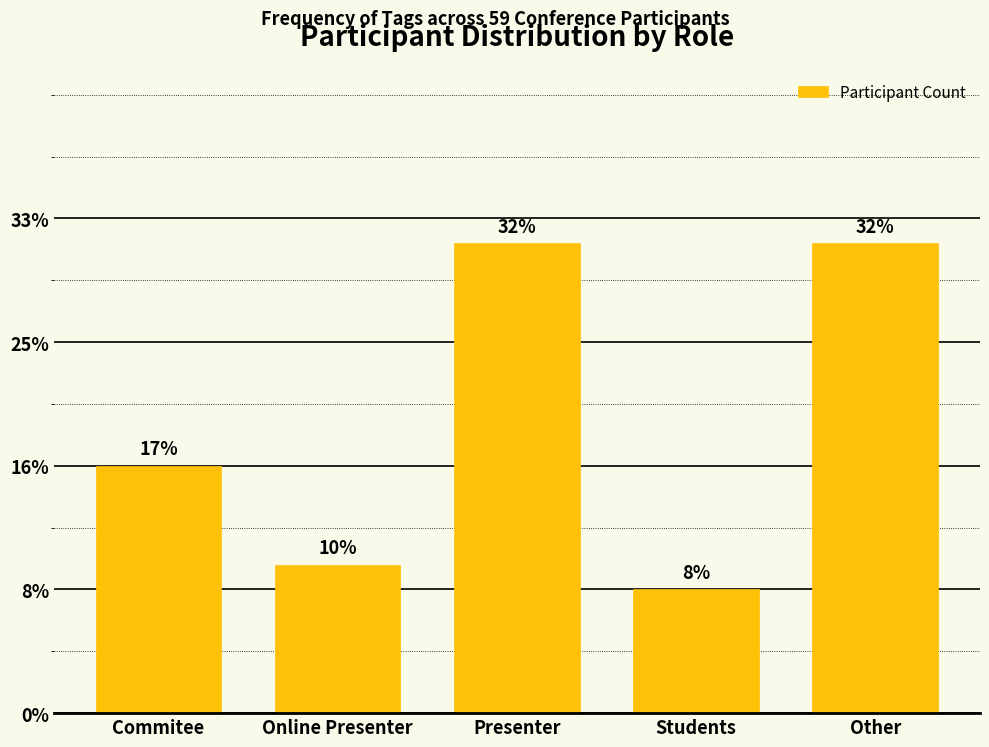

Are the bars horizontal?

No